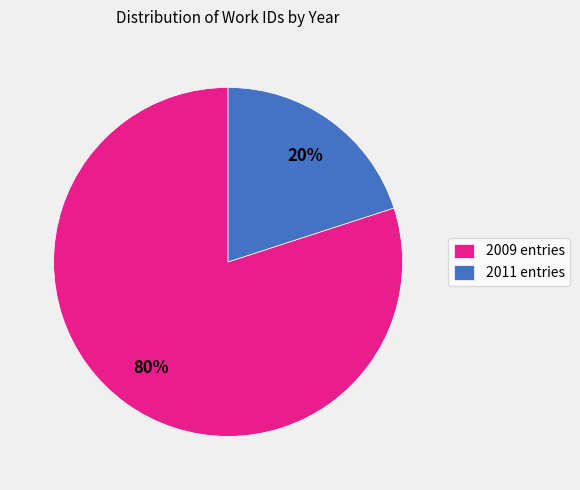

True or false: 2009 entries accounts for 66% of the total.

False